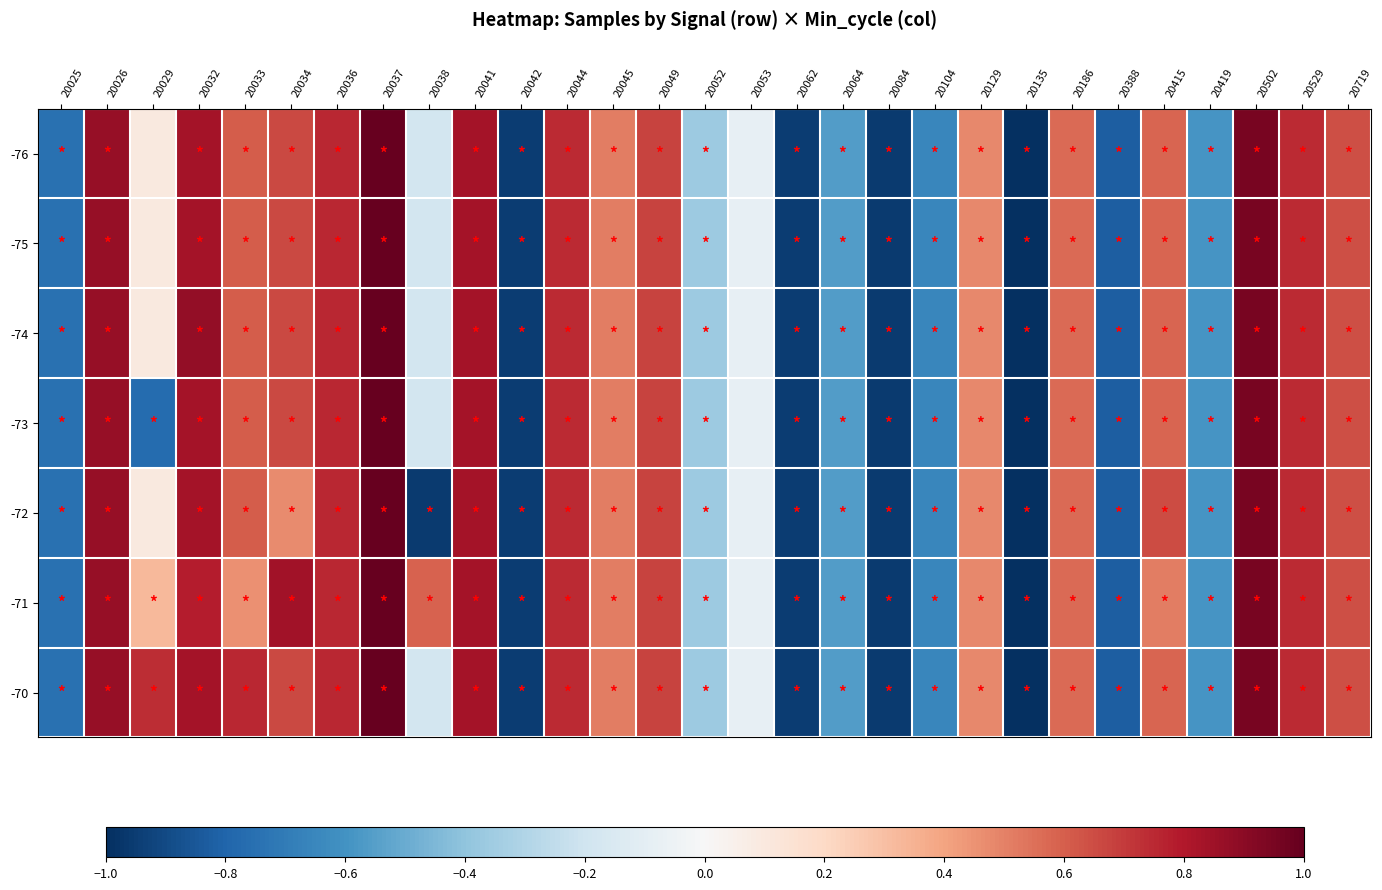

At which category does the chart reach its minimum across all series?

20135